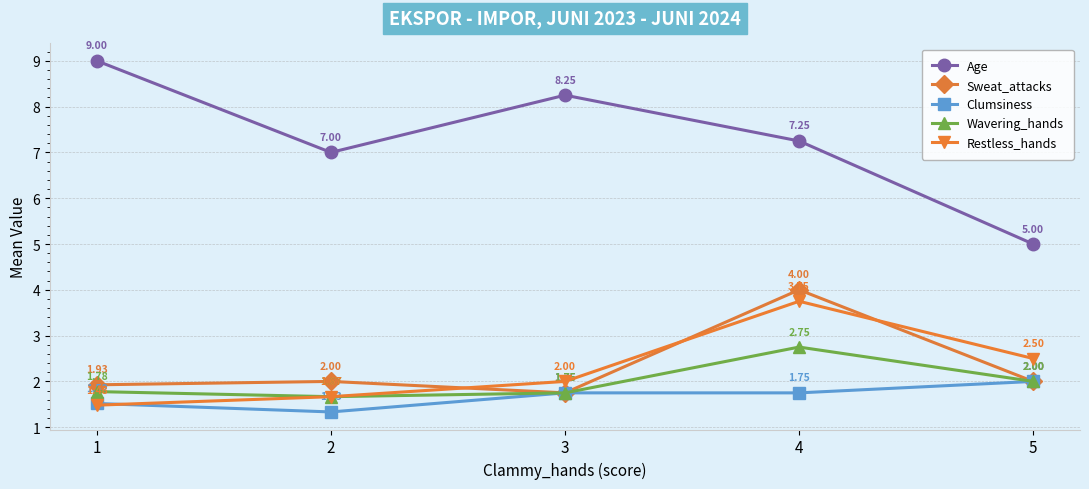

What is the sum of all Age values?

36.5